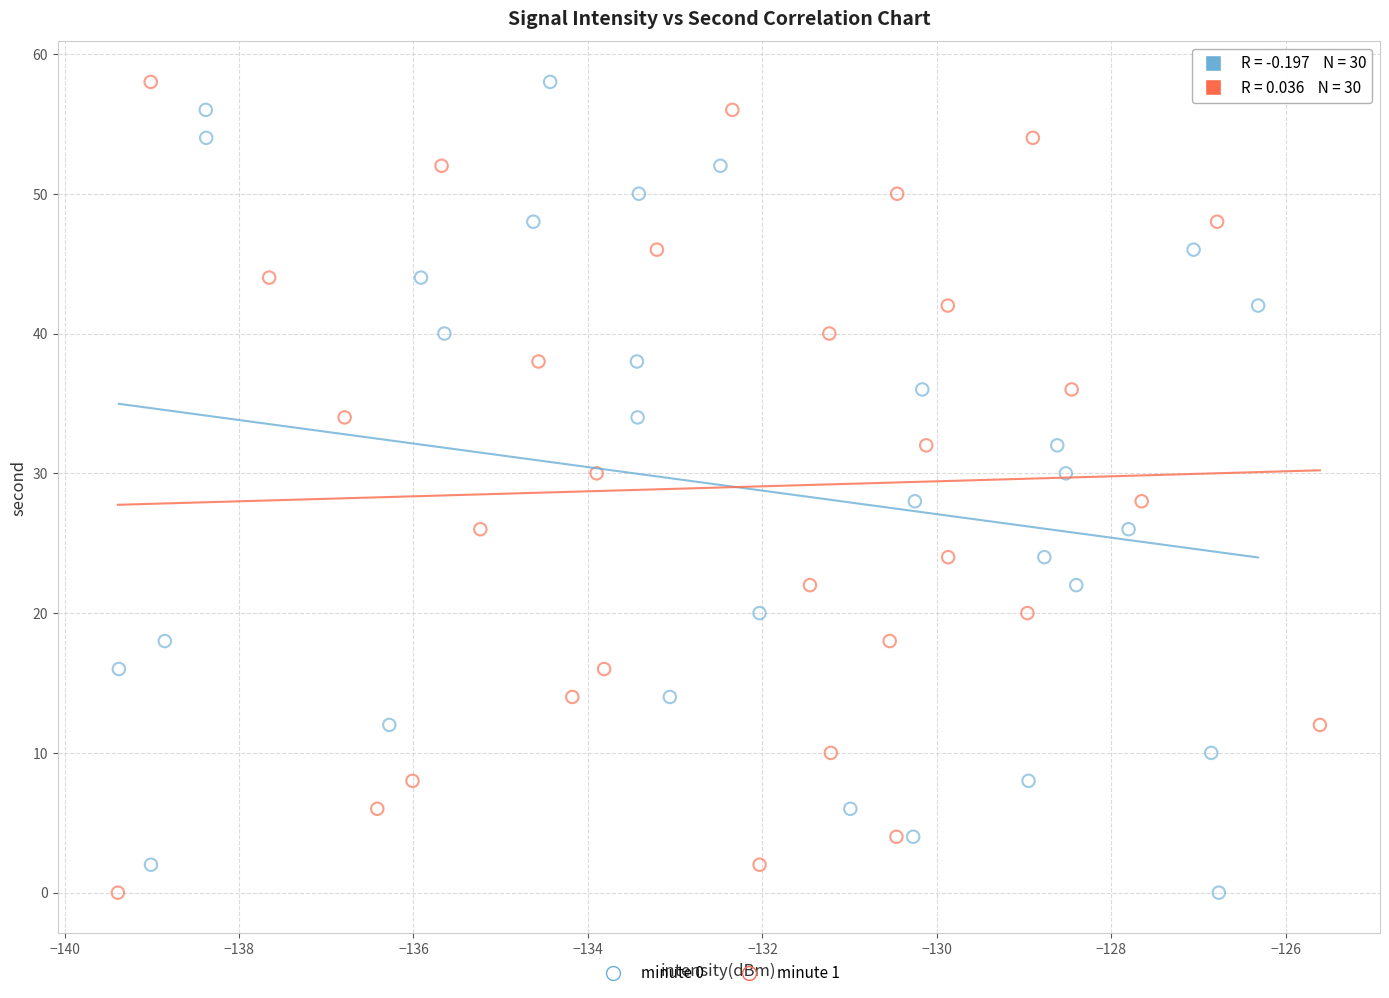

What are all the series names shown in the legend?

minute 0, minute 1